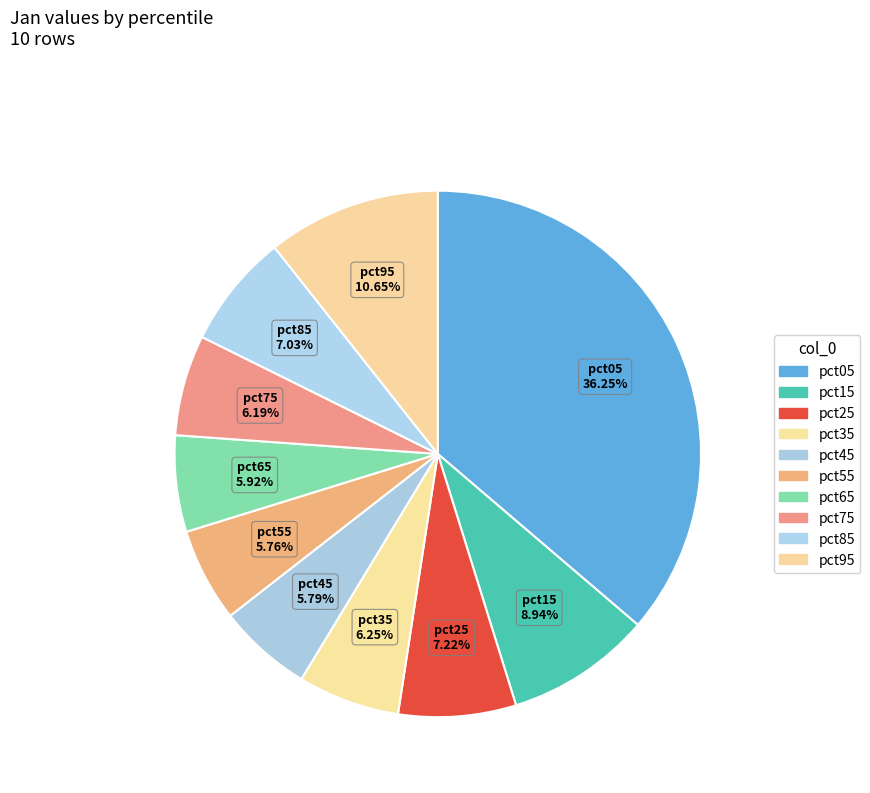

How many segments does this pie chart have?

10